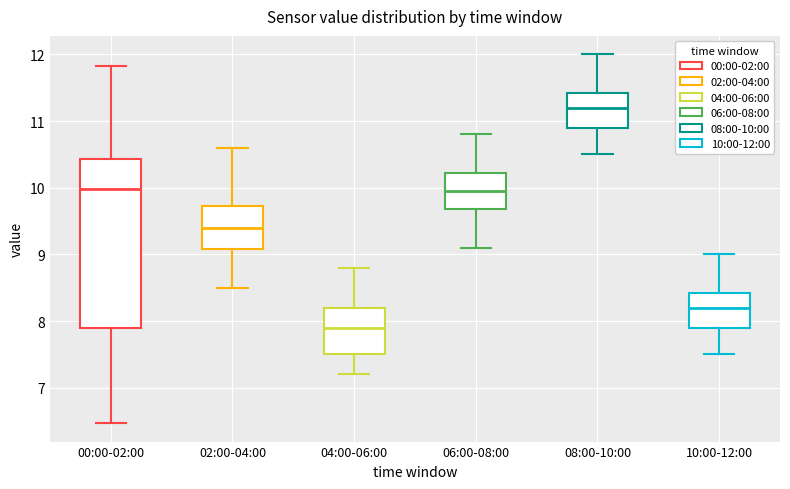

Reading left to right, transcribe this box plot: for each box, give where its median line is, the range the box spans, and where its two whiskers end, as read against the y-axis. The values are not printed on the chart, so give them approximately, as read against the axis.

00:00-02:00: median 10.0, box 7.9 to 10.4, whiskers 6.5 to 11.8
02:00-04:00: median 9.4, box 9.1 to 9.7, whiskers 8.5 to 10.6
04:00-06:00: median 7.9, box 7.5 to 8.2, whiskers 7.2 to 8.8
06:00-08:00: median 10.0, box 9.7 to 10.2, whiskers 9.1 to 10.8
08:00-10:00: median 11.2, box 10.9 to 11.4, whiskers 10.5 to 12.0
10:00-12:00: median 8.2, box 7.9 to 8.4, whiskers 7.5 to 9.0